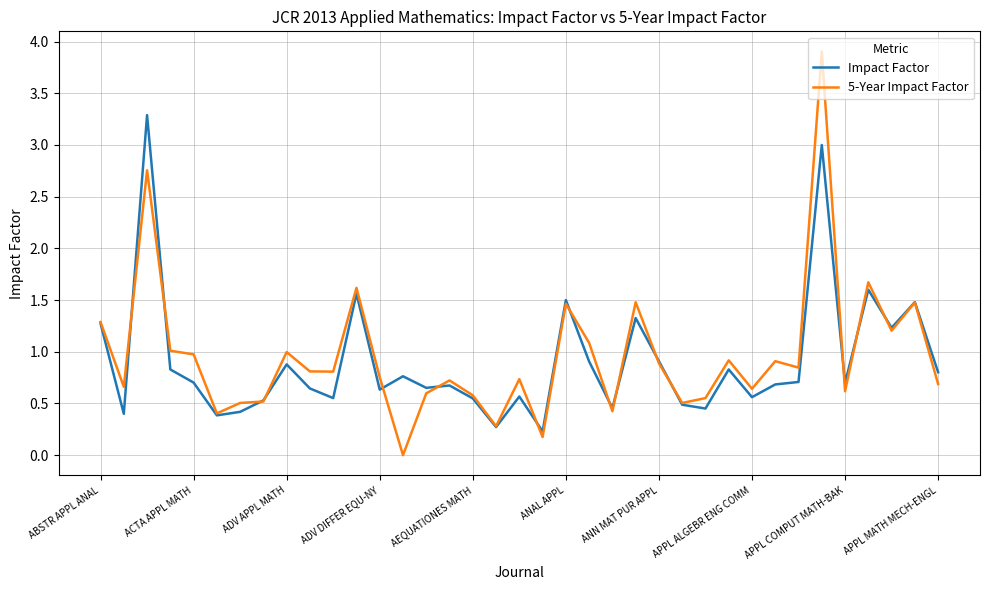

List the series in order of their peak value, highest first.

5-Year Impact Factor, Impact Factor